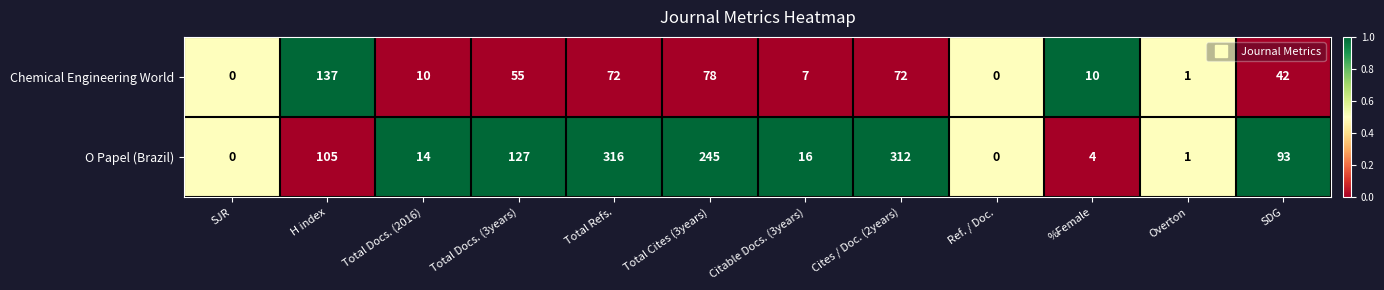

Which series changed the most between %Female and SDG?

O Papel (Brazil)